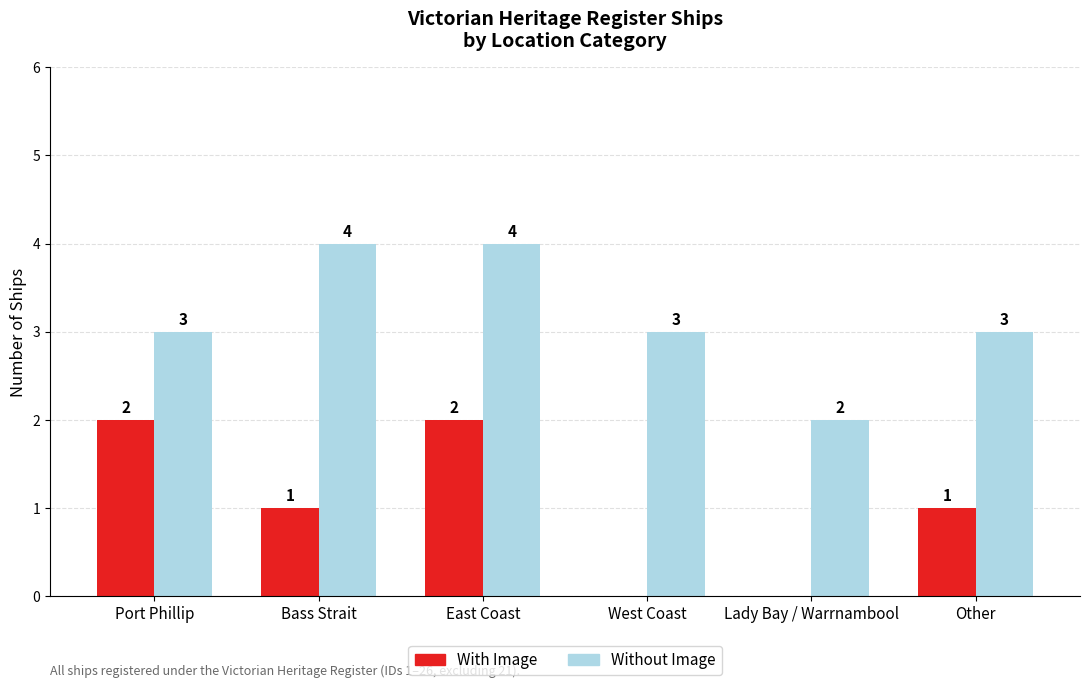

What is the total value across all series at Bass Strait?

5